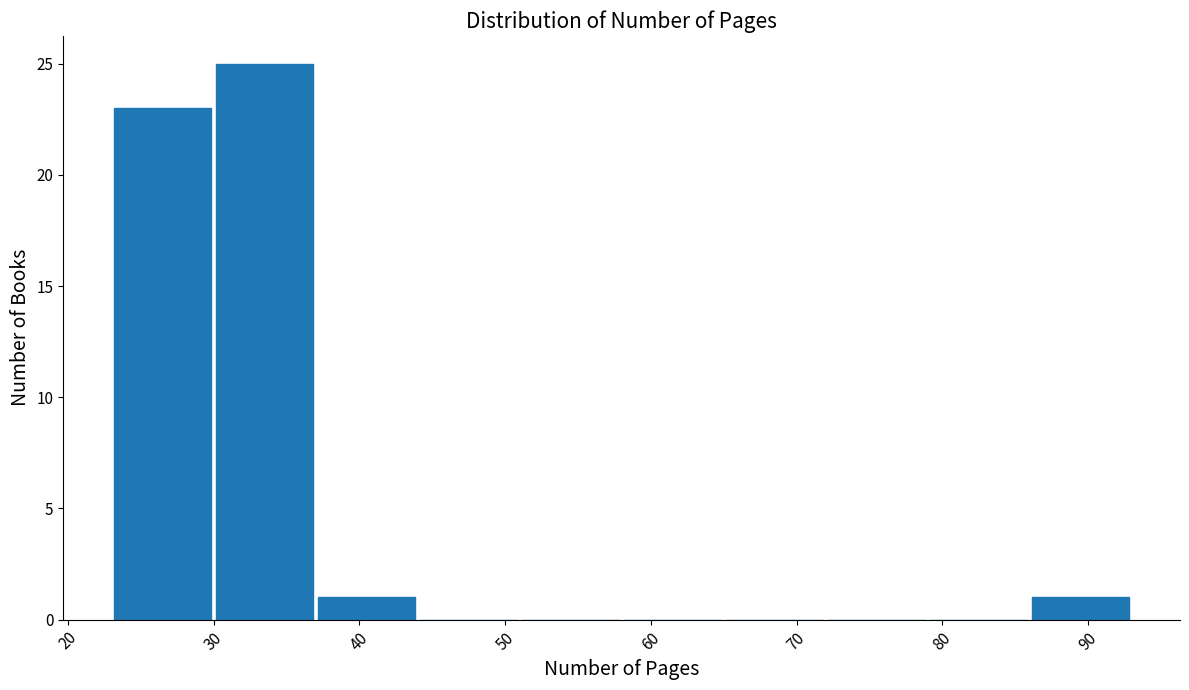

How tall is the bar that spans 37 to 44 on the x-axis? The values are not printed on the chart, so give them approximately, as read against the axis.

1